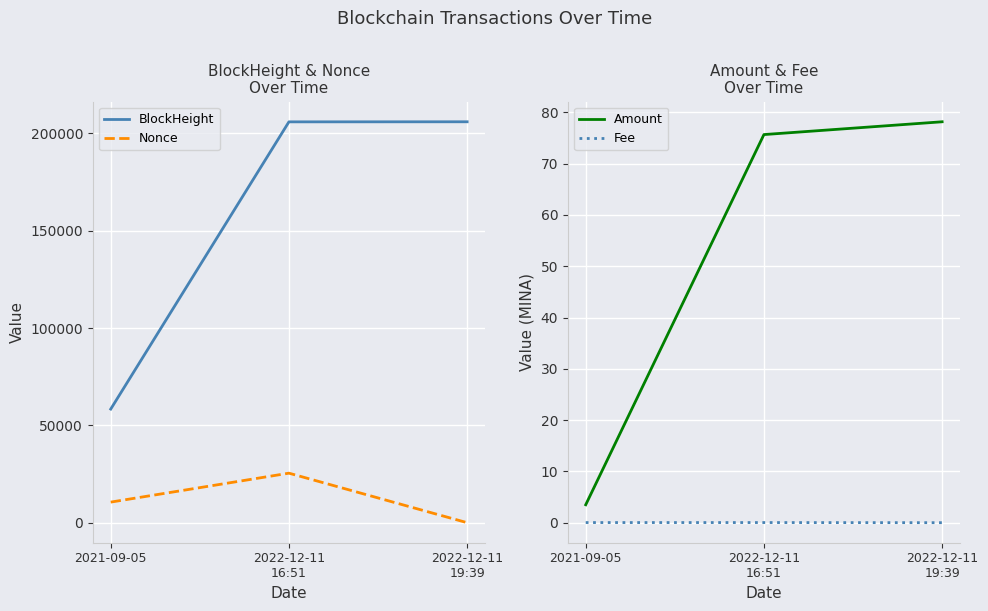

What is the label of the 2nd point from the right?

2022-12-11
16:51